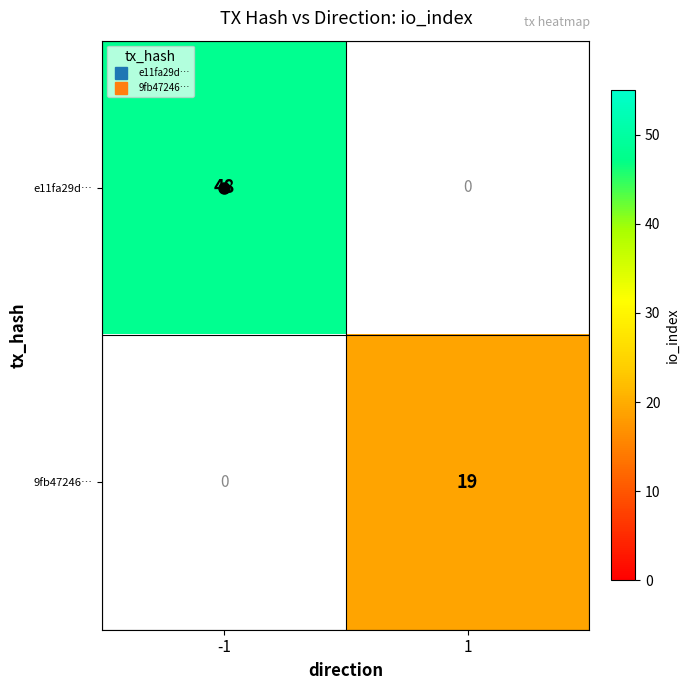

What is the smallest value displayed?

19.0